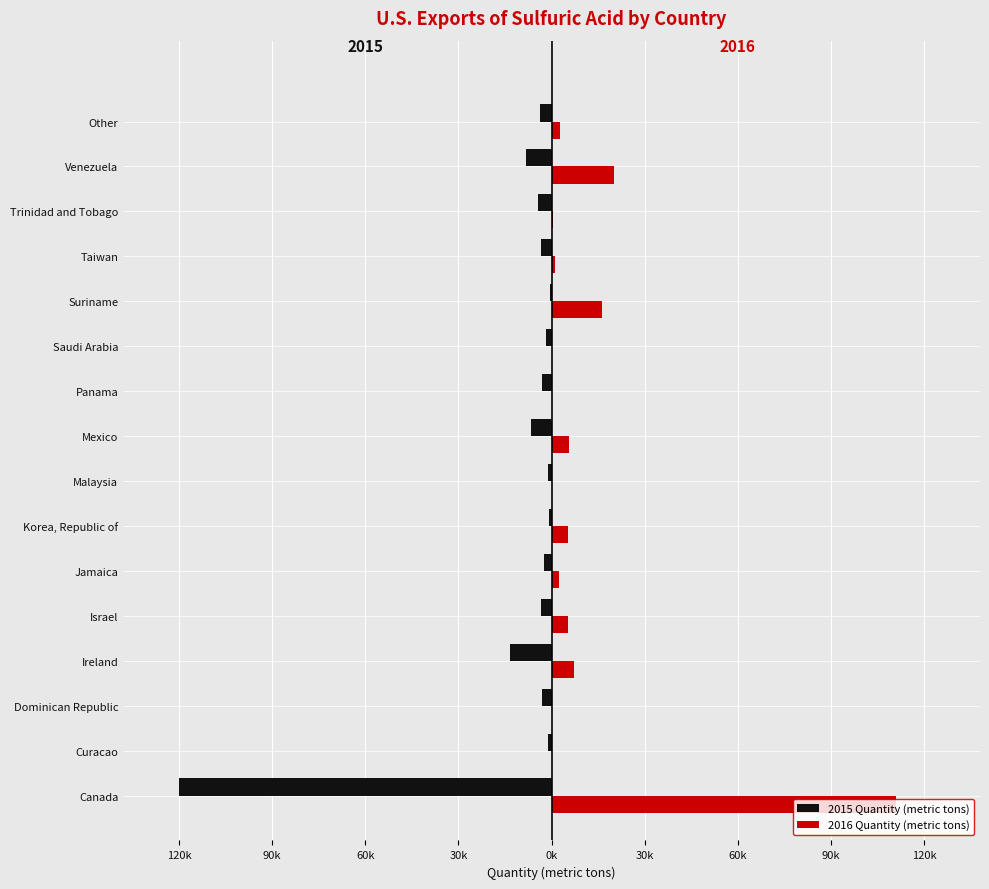

What are all the series names shown in the legend?

2015 Quantity (metric tons), 2016 Quantity (metric tons)